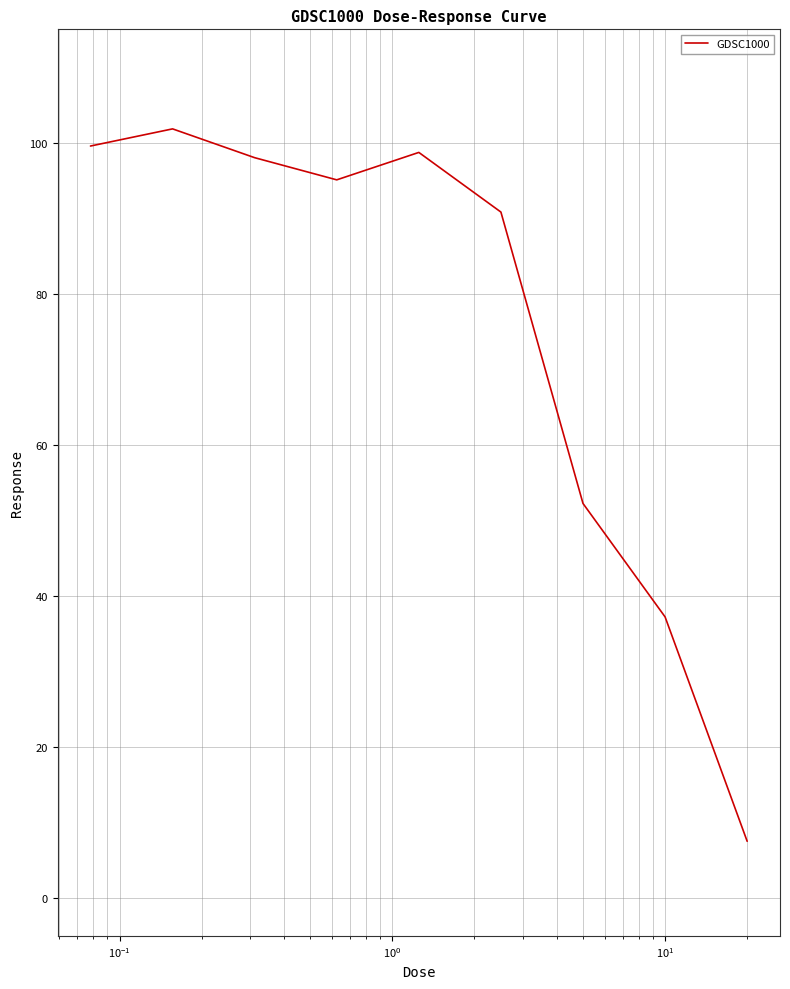

What is the difference between the maximum and minimum values?

94.3